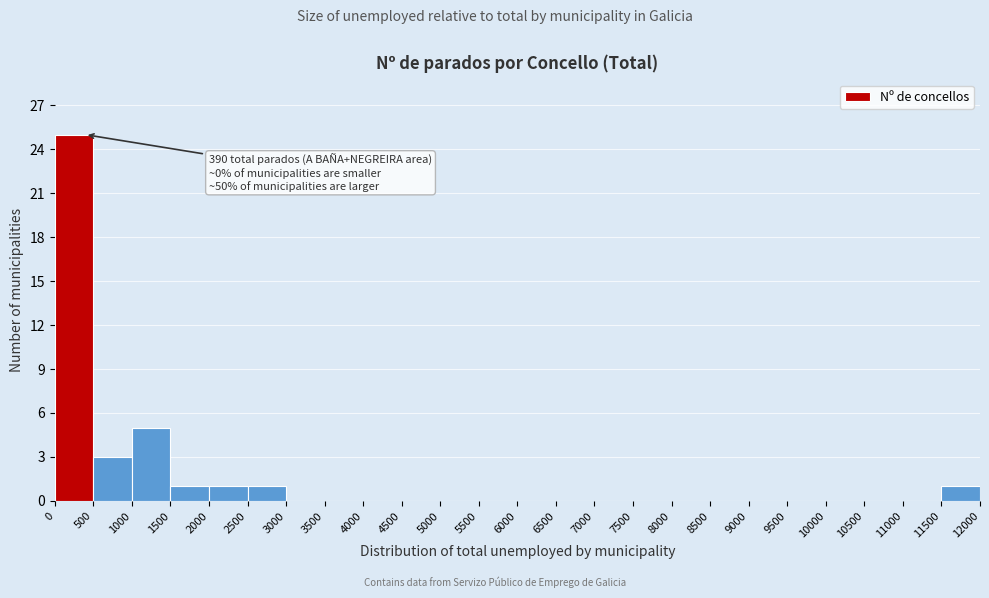

Over which range of the x-axis is the bar tallest?

0 to 500